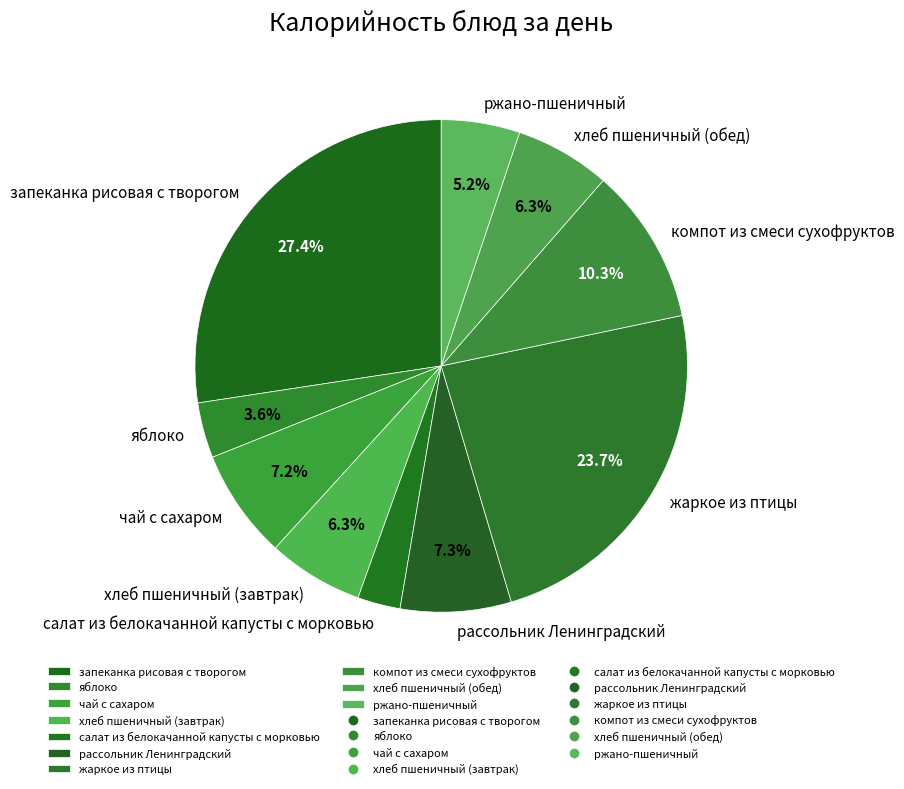

To the nearest percent, what percentage of the pie is компот из смеси сухофруктов?

10%